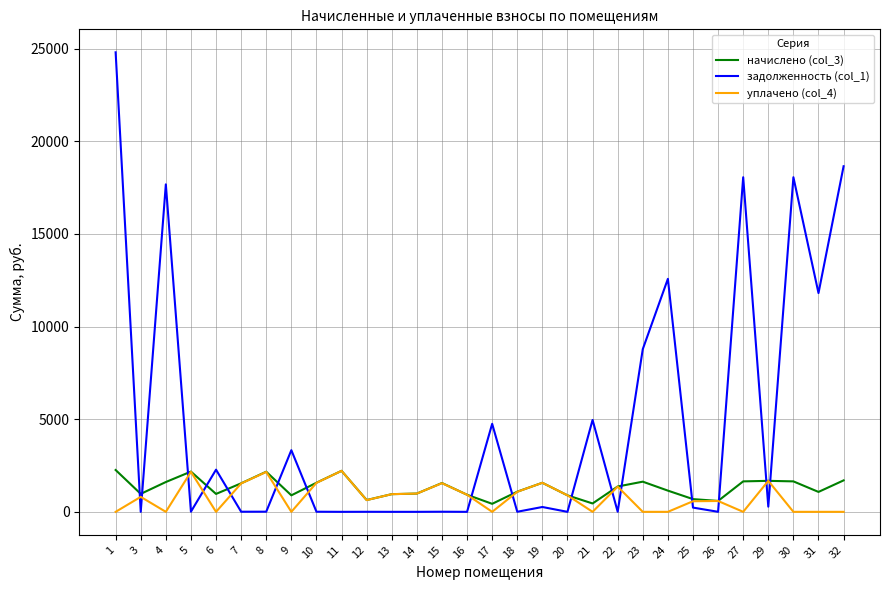

Which series has the largest total across all categories?

задолженность (col_1)